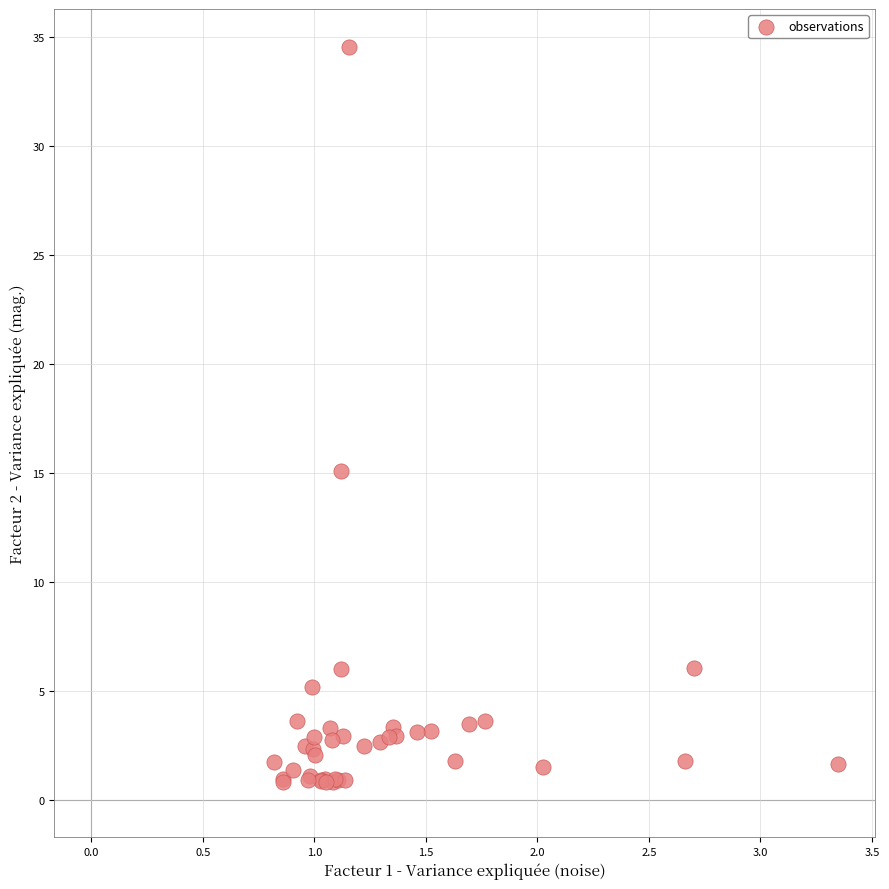

What Y value in the scatter plot is closest to 17?

15.1